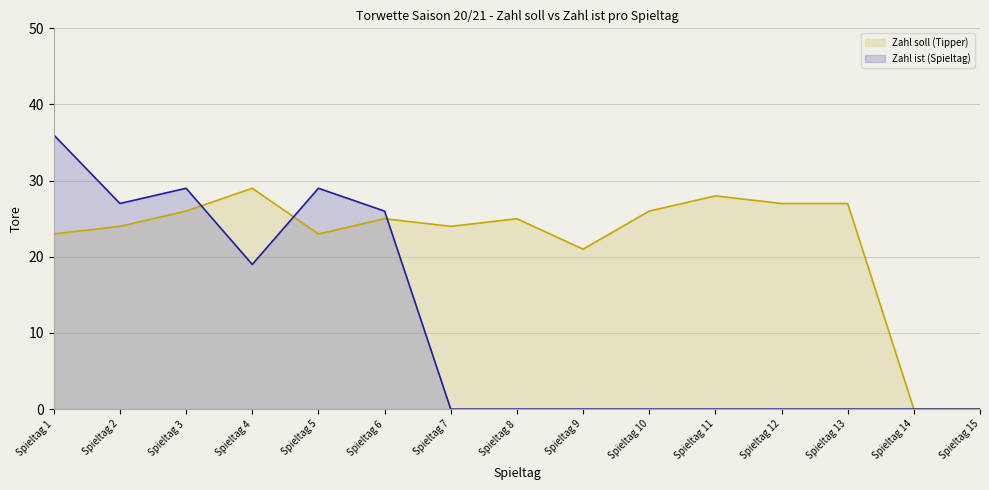

How many data points in Zahl soll (Tipper) are less than 25?

7